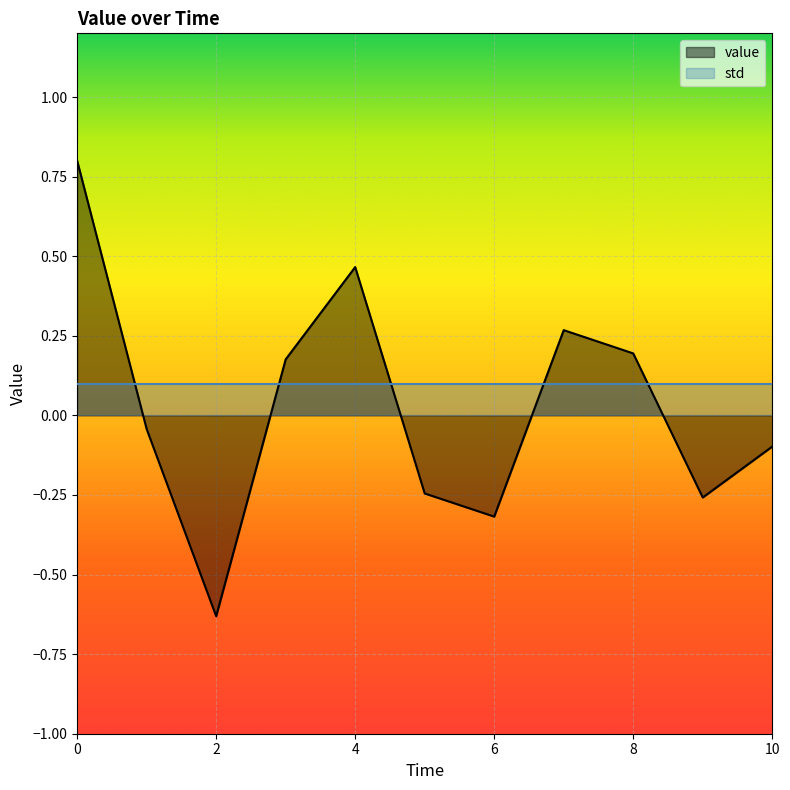

What is the label of the 7th point from the left?

6.0